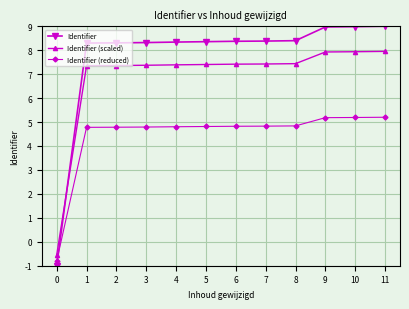

What is the difference between the highest and lowest values at 6?

3.5